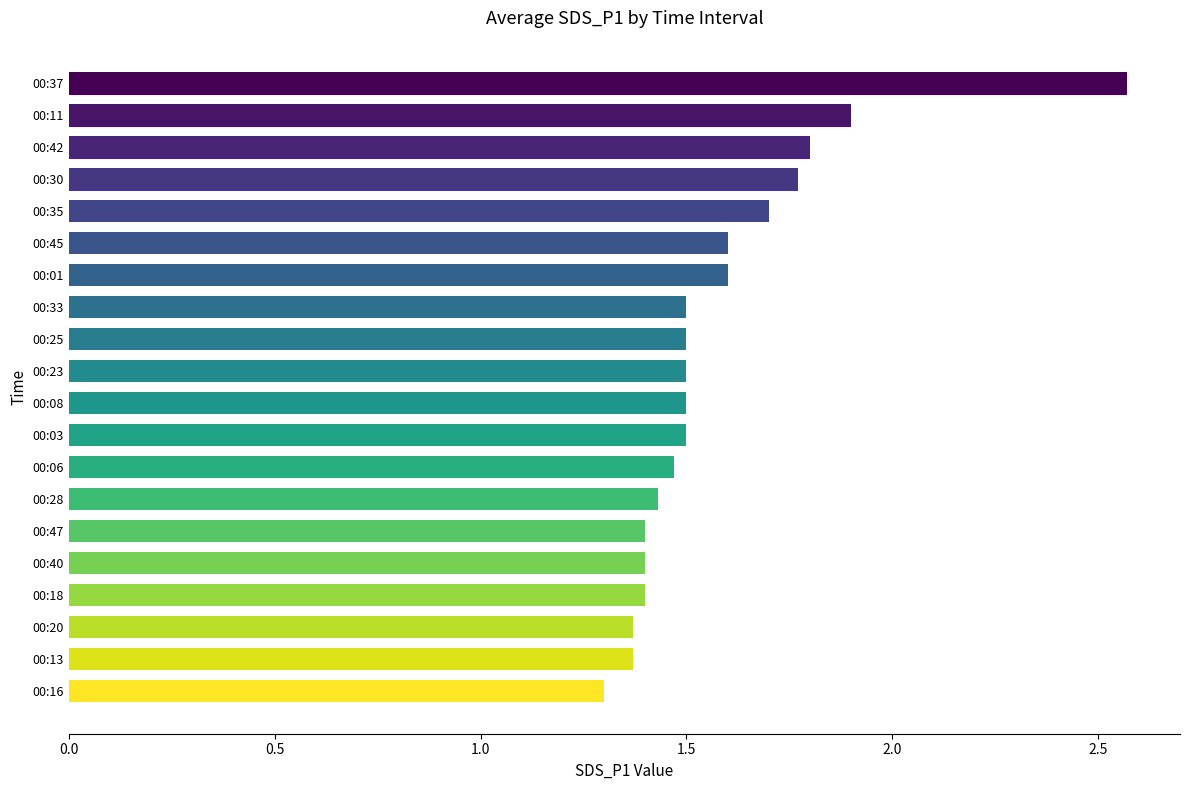

At which label is the value closest to 1?

00:16